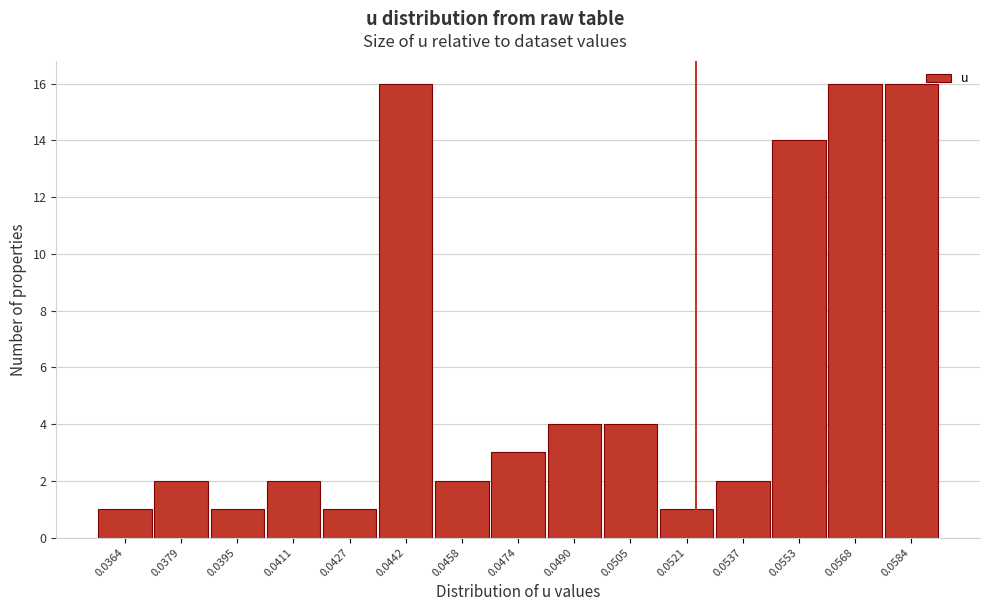

Reading left to right, extract all data points from this chart.

1	2	1	2	1	16	2	3	4	4	1	2	14	16	16